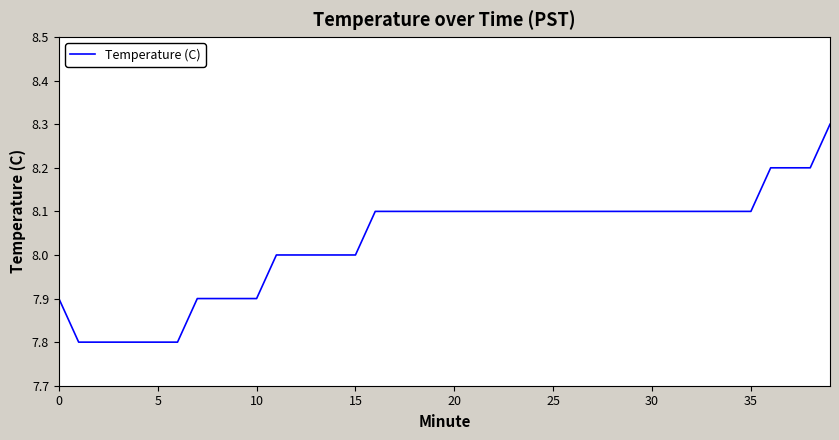

What is the minimum value shown in the chart?

7.8